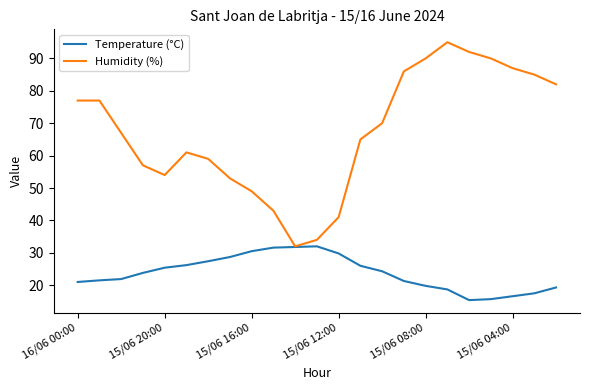

Rank the series by their maximum value, from lowest to highest.

Temperature (°C), Humidity (%)